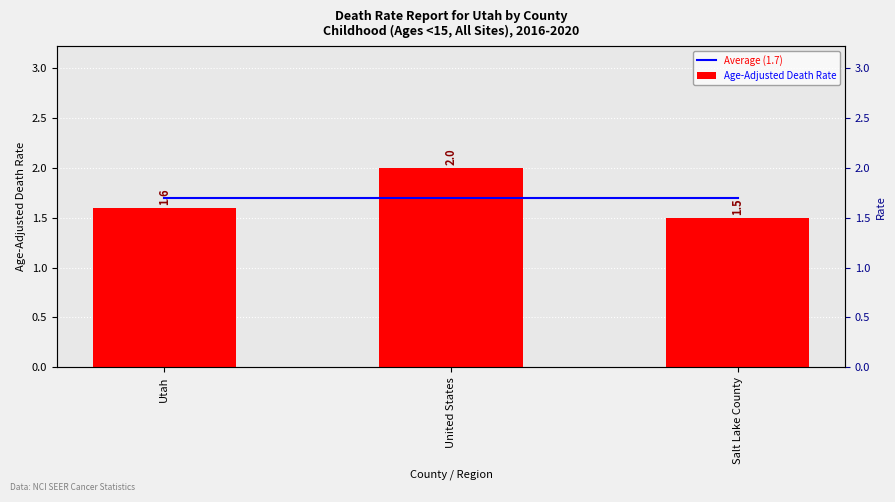

At which category is the sum across all series the highest?

United States